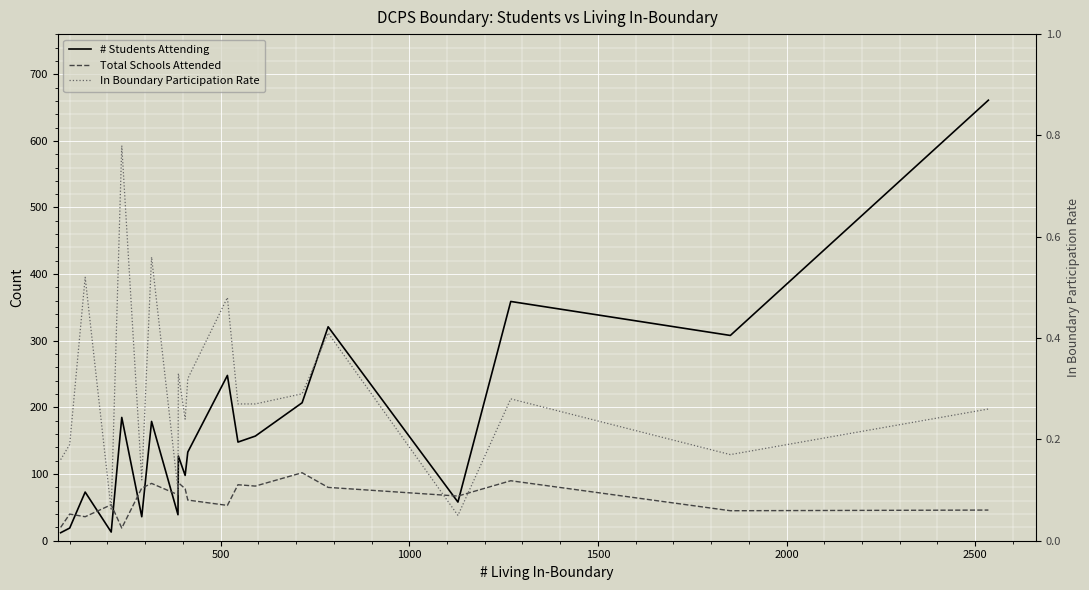

Is it true that # Students Attending equals 181.2 at 19?

False